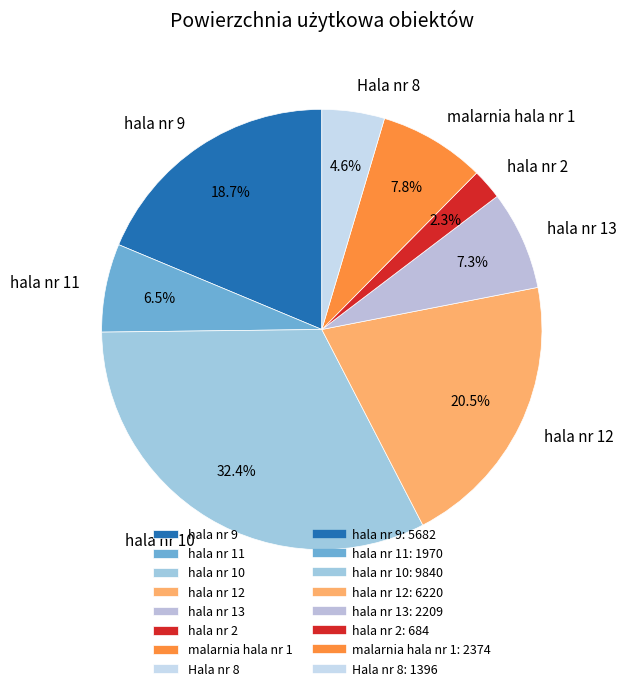

Which slice is the smallest?

hala nr 2